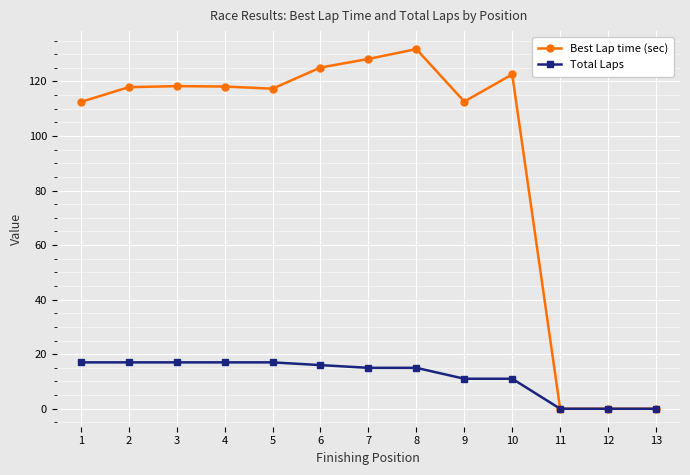

At how many categories does at least one series exceed 64?

10